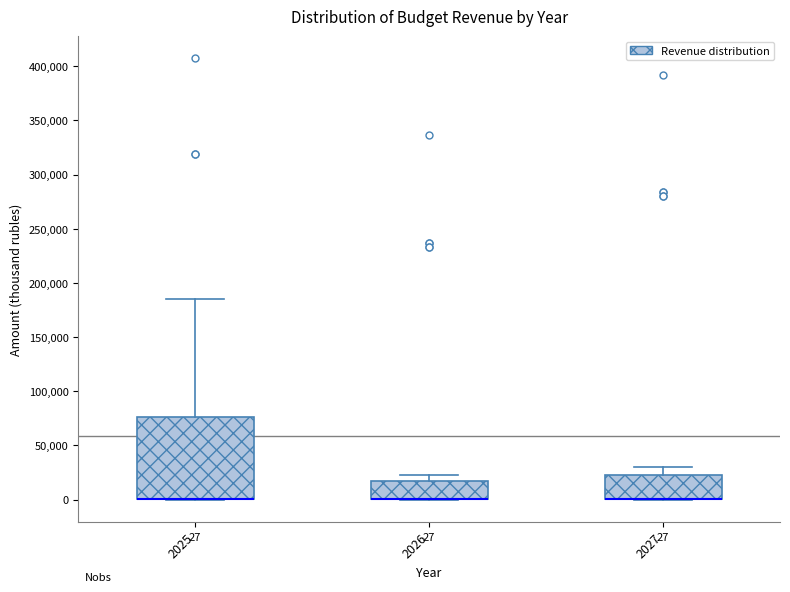

Comparing the boxes themselves (not the whiskers), which one is the tallest?

2025